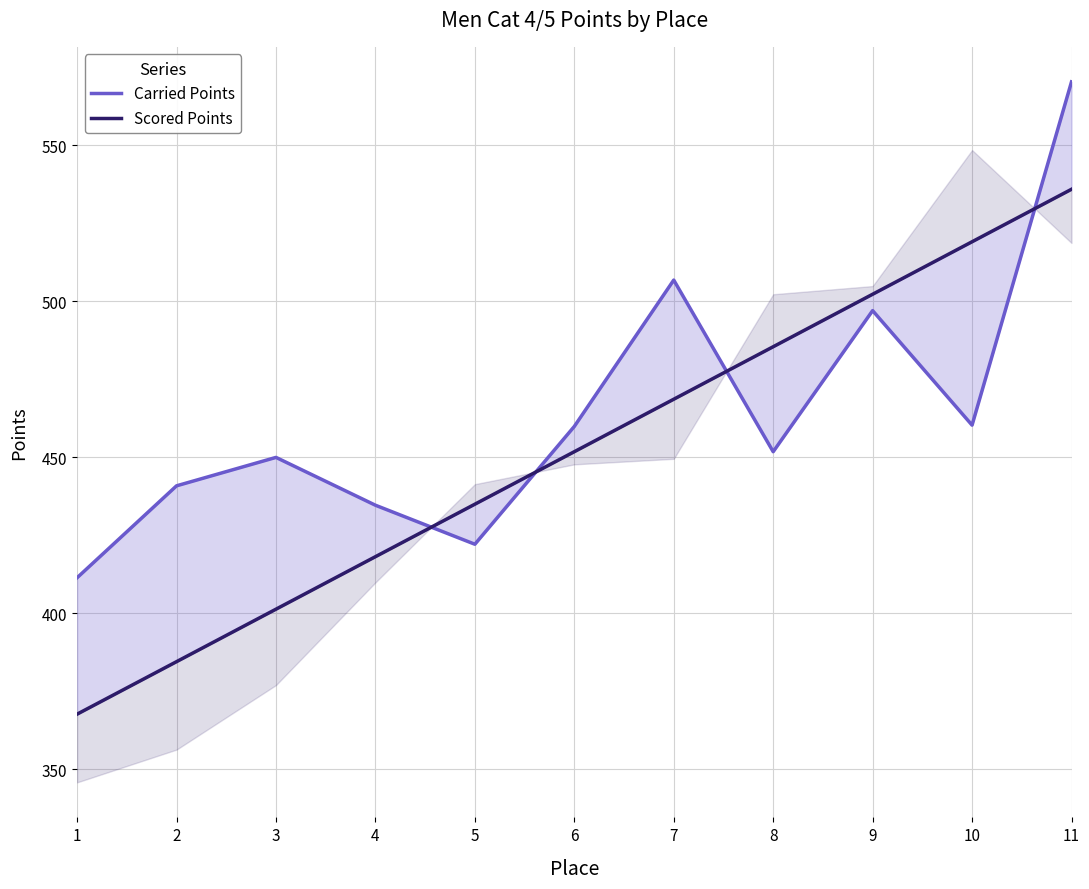

Which has a higher value, 11 or 6?

11